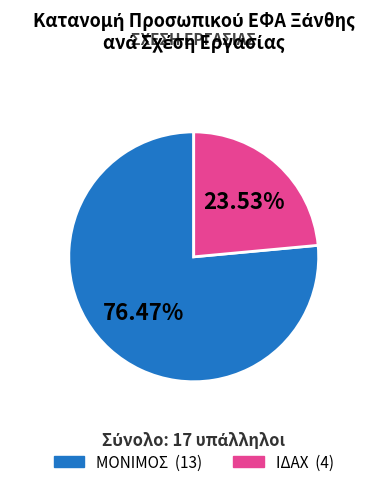

Is there any slice that represents more than half of the pie?

Yes